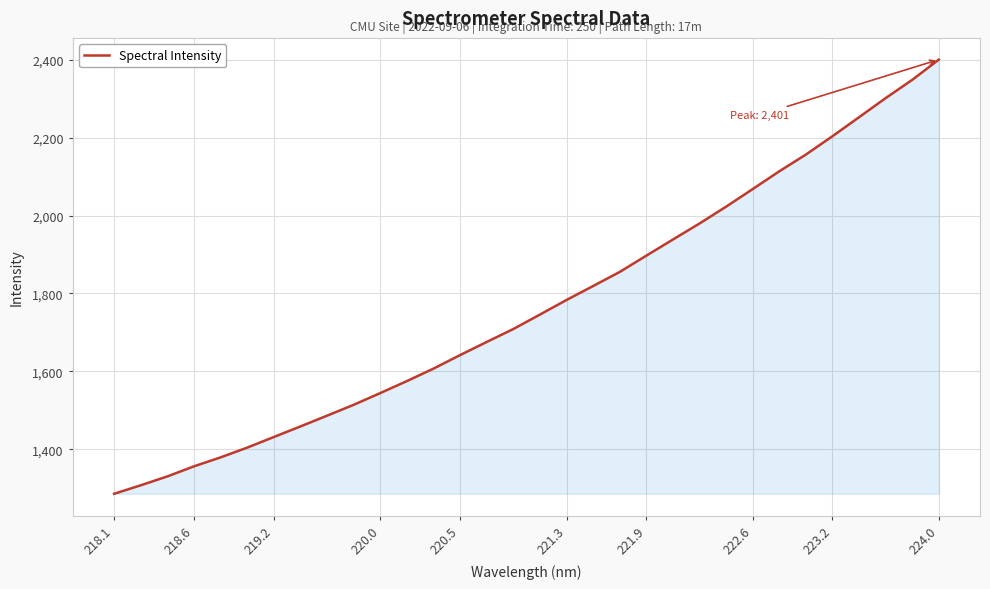

How many lines are shown in the chart?

1